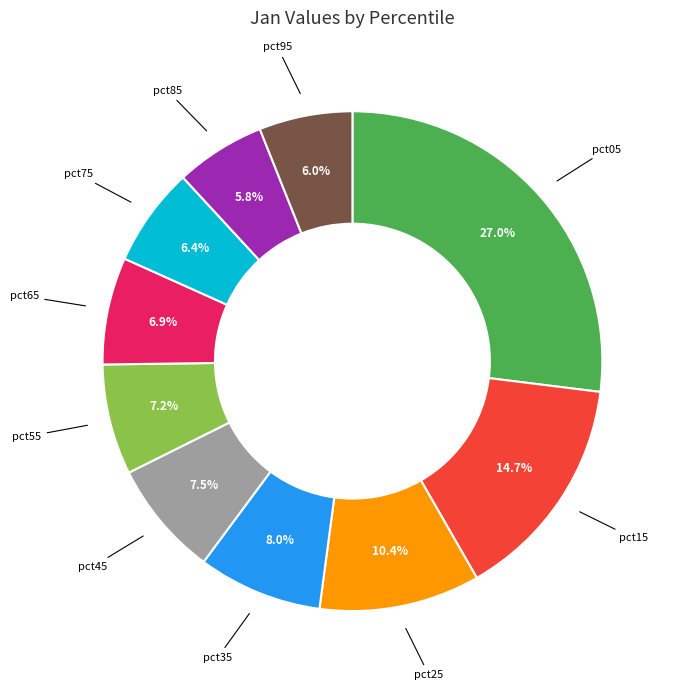

Is there any slice that represents more than half of the pie?

No